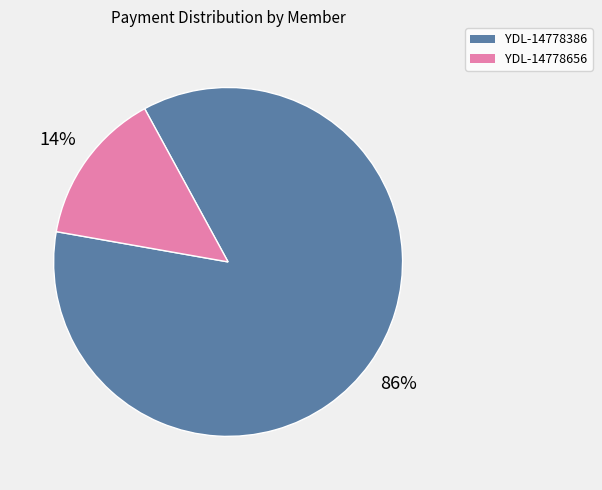

What is the largest slice in the pie chart?

YDL-14778386